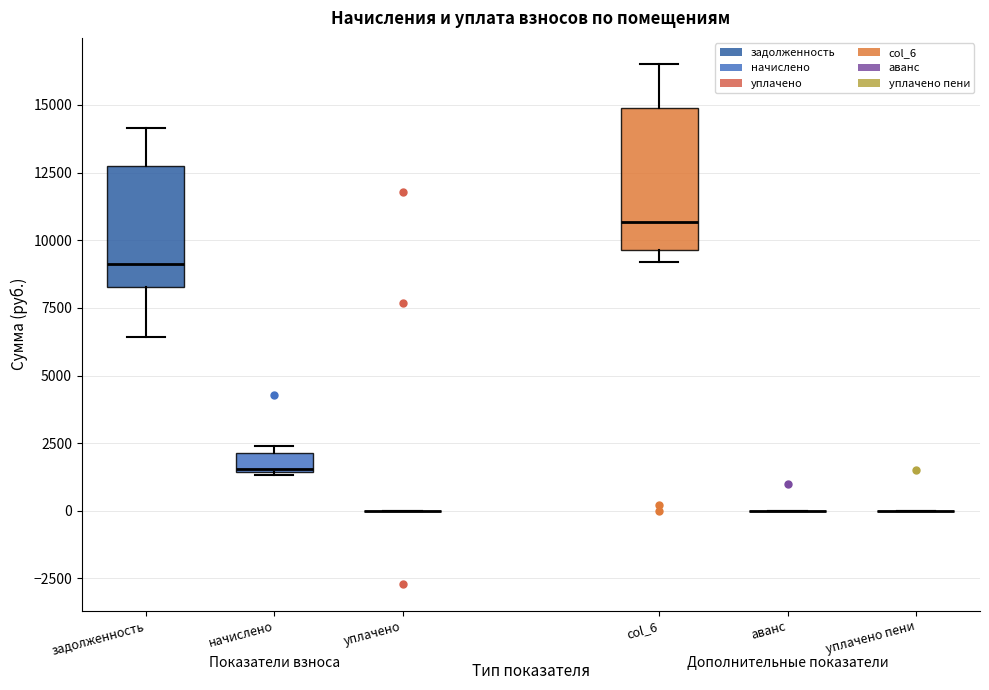

Comparing the boxes themselves (not the whiskers), which one is the tallest?

col_6